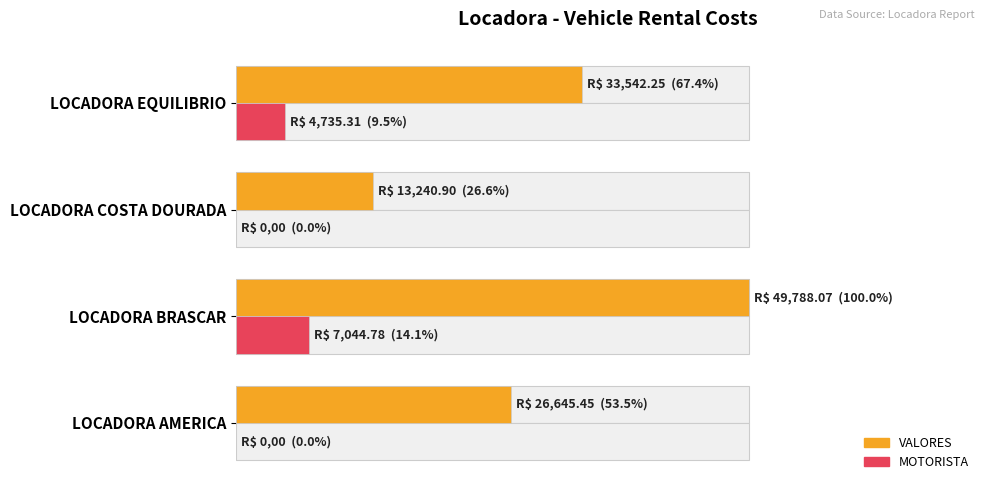

Reading left to right, what are all the values shown in this chart?

VALORES: 26645.5	49788.1	13240.9	33542.2
MOTORISTA: 0.0	7044.8	0.0	4735.3